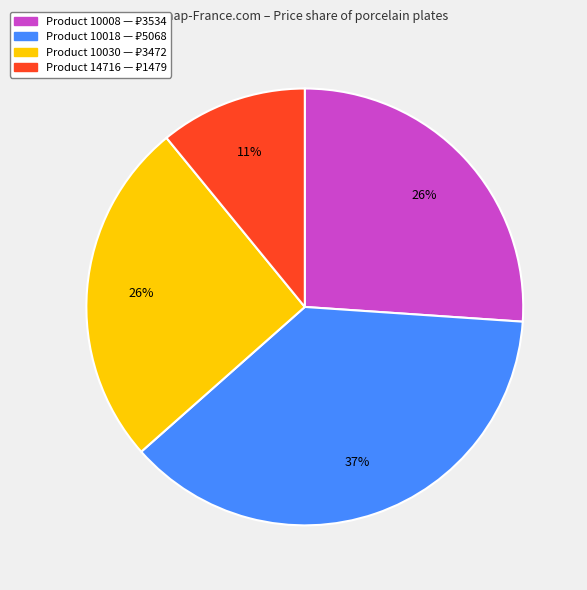

How many segments does this pie chart have?

4